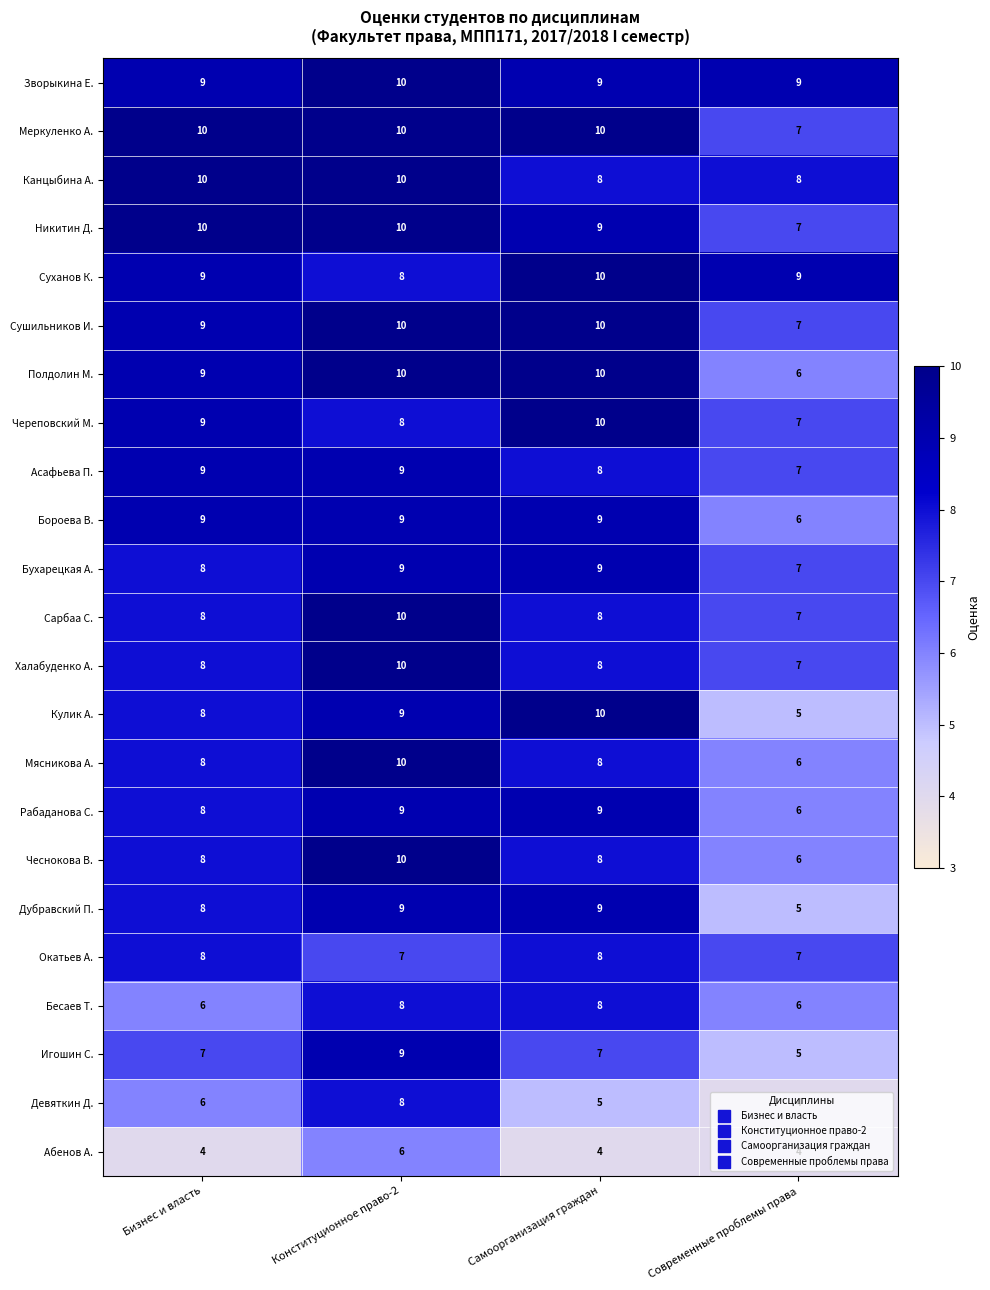

How many series are shown in this chart?

23